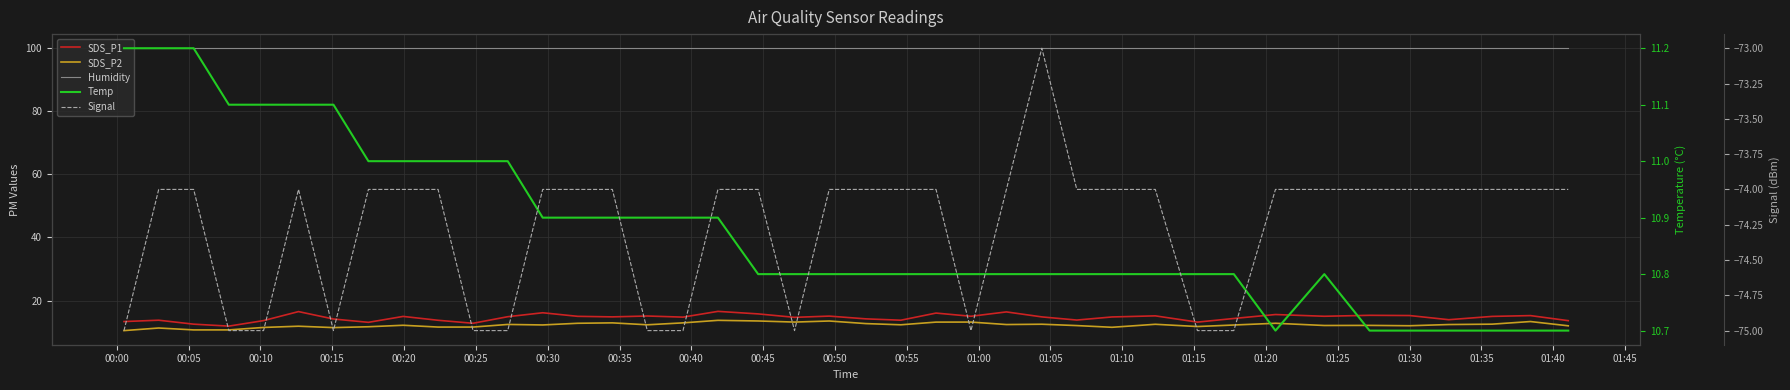

How many series are shown in this chart?

5